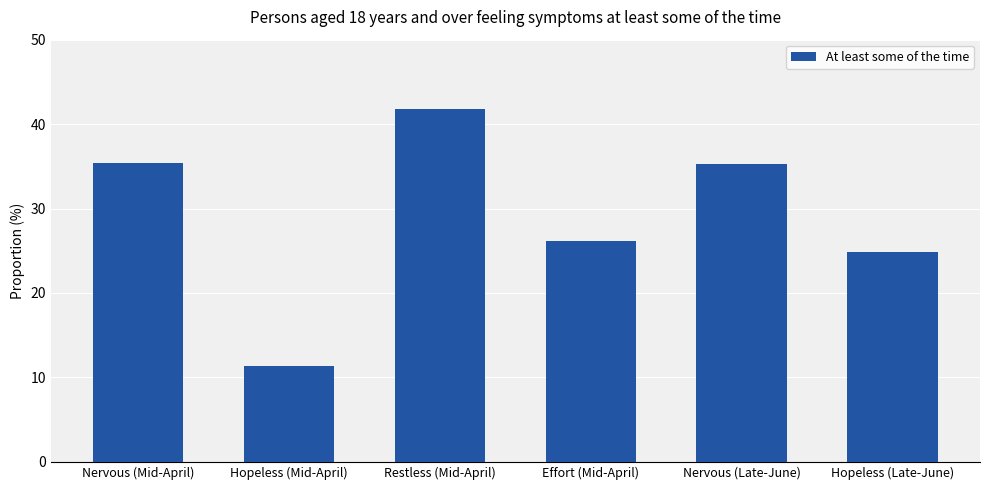

How many data points are above 35?

3